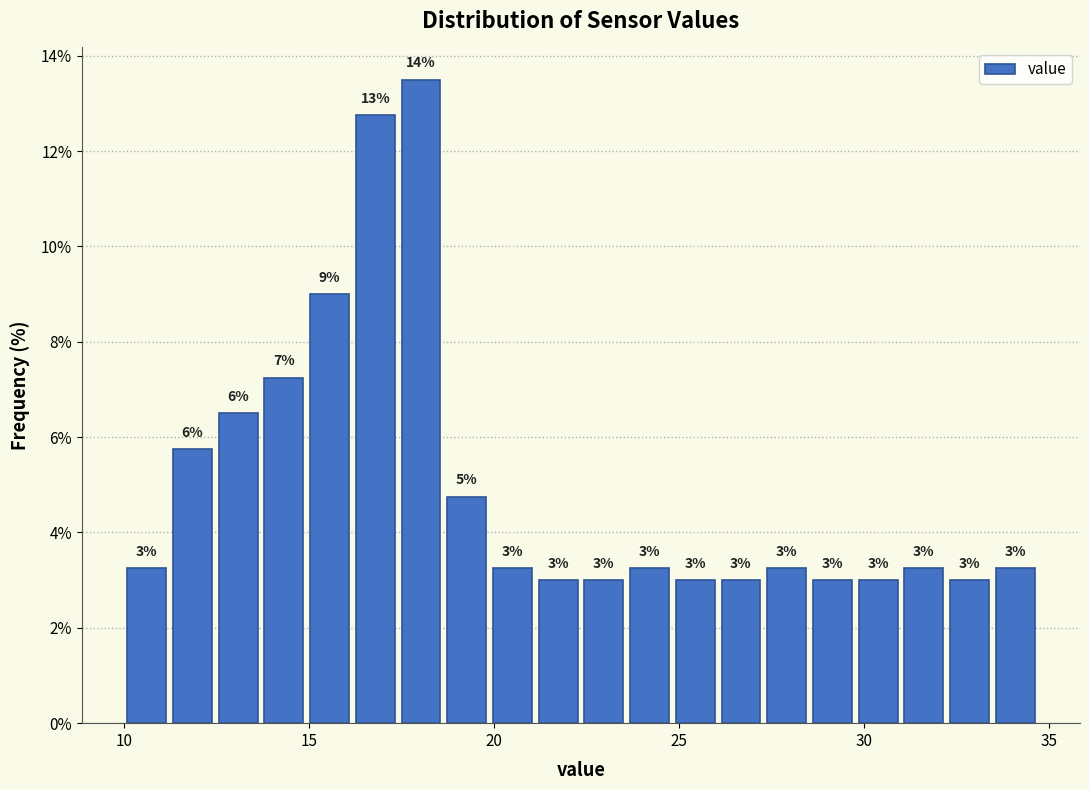

Around what value on the x-axis is the tallest bar? Give the approximate position of its centre, as read against the axis.

18.0